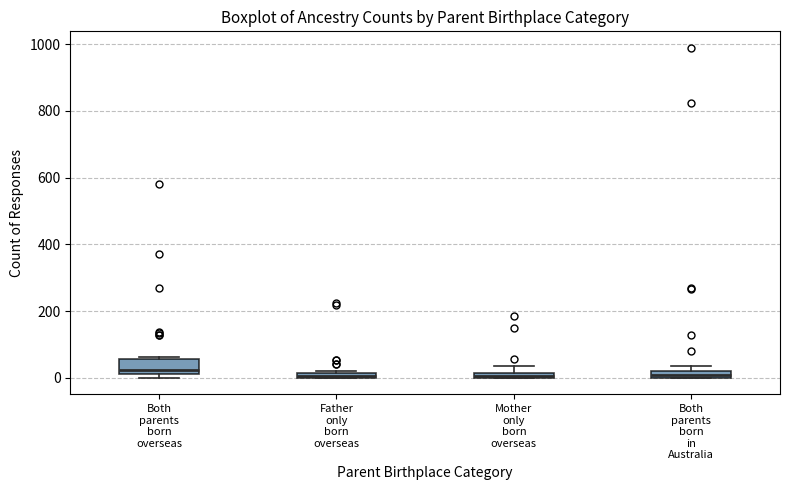

Where is the upper edge of the box for Both parents born overseas on the y-axis? The values are not printed on the chart, so give them approximately, as read against the axis.

60